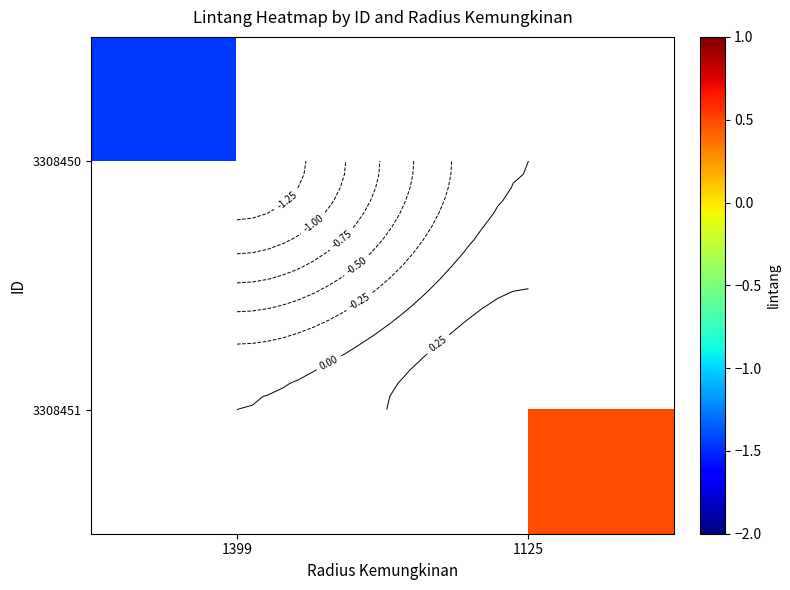

How many distinct data groups are displayed?

2